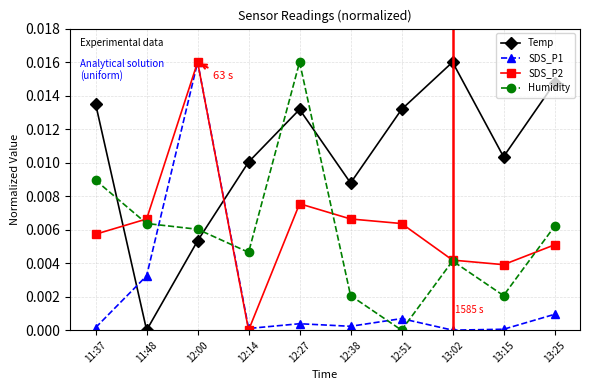

Where is SDS_P2 nearest to the value 0?

12:14